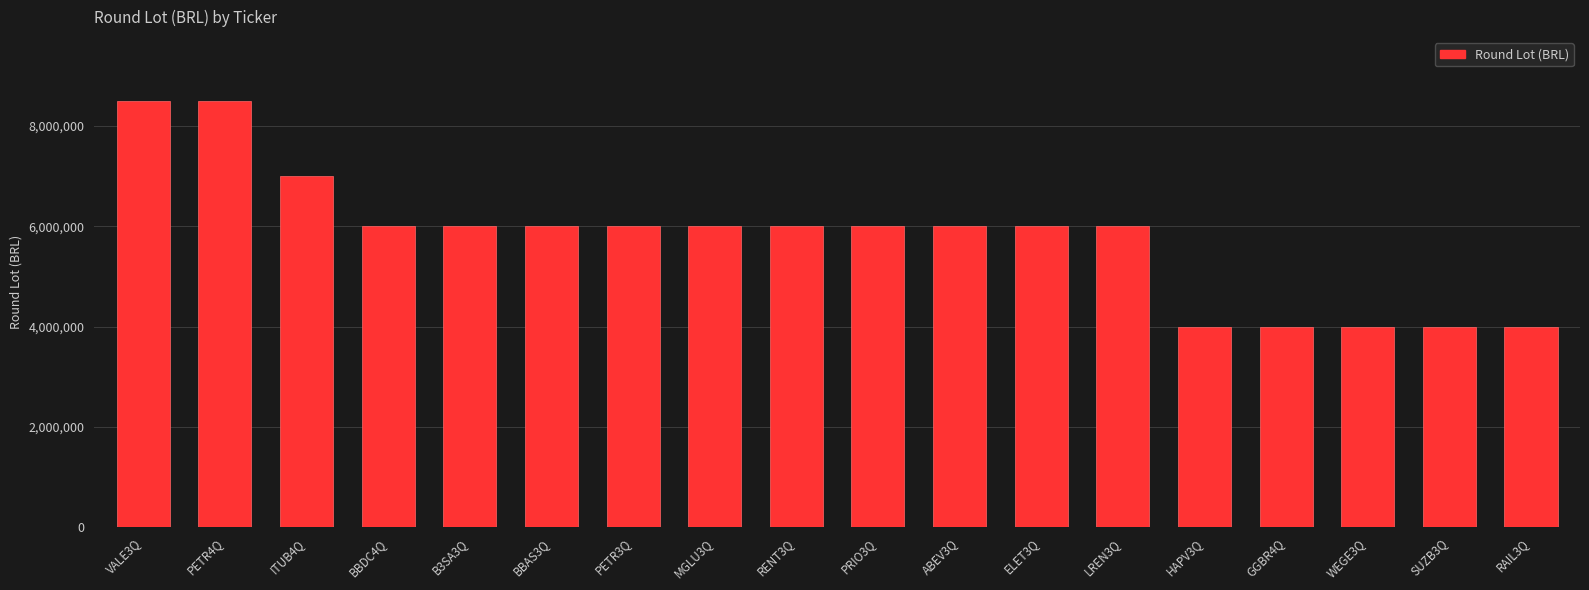

How many bars are there in total?

18